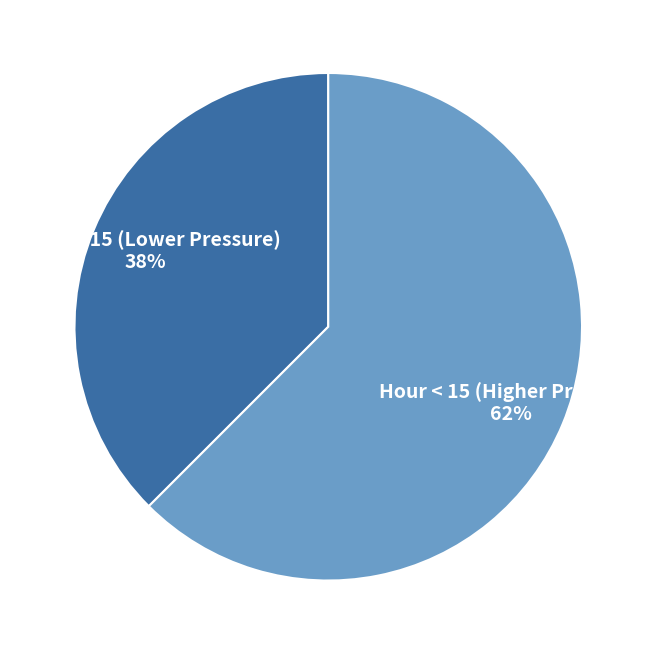

Is there a majority slice in this chart?

Yes